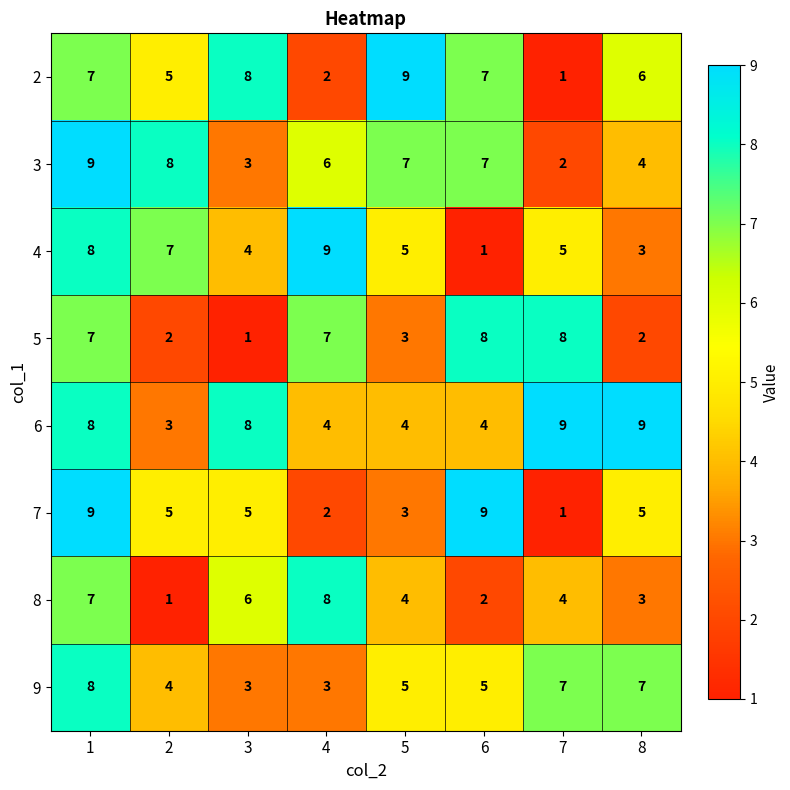

What is the spread (max minus min) of values at 6?

8